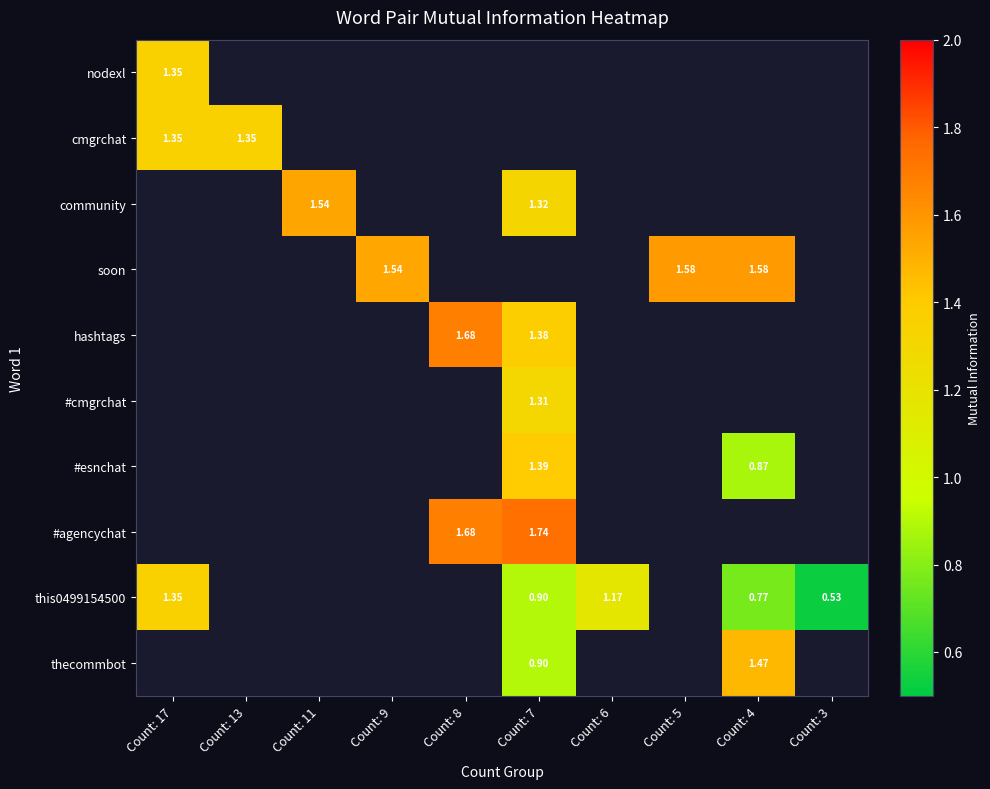

Which series has the widest spread of values?

this0499154500